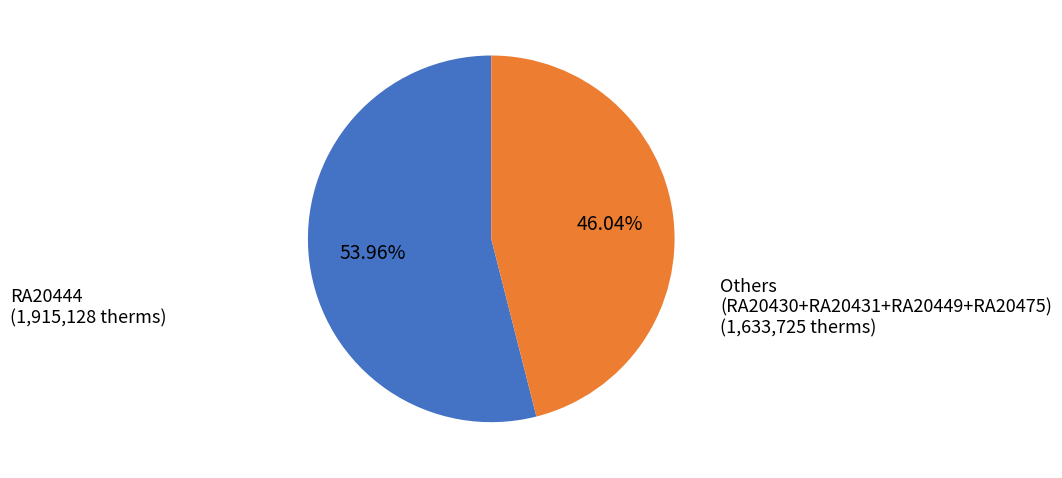

Do Others (RA20430+RA20431+RA20449+RA20475) and RA20444 together represent more than half of the pie?

Yes